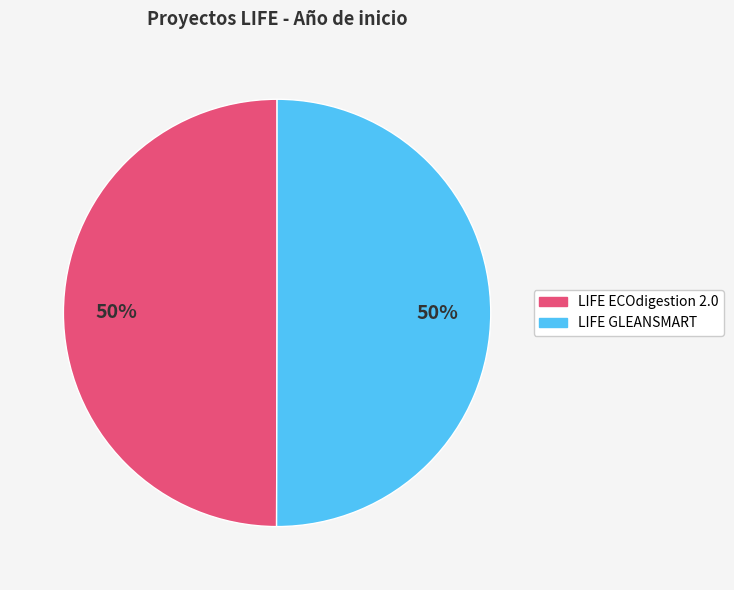

The LIFE ECOdigestion 2.0 slice represents 65% of the pie. True or false?

False